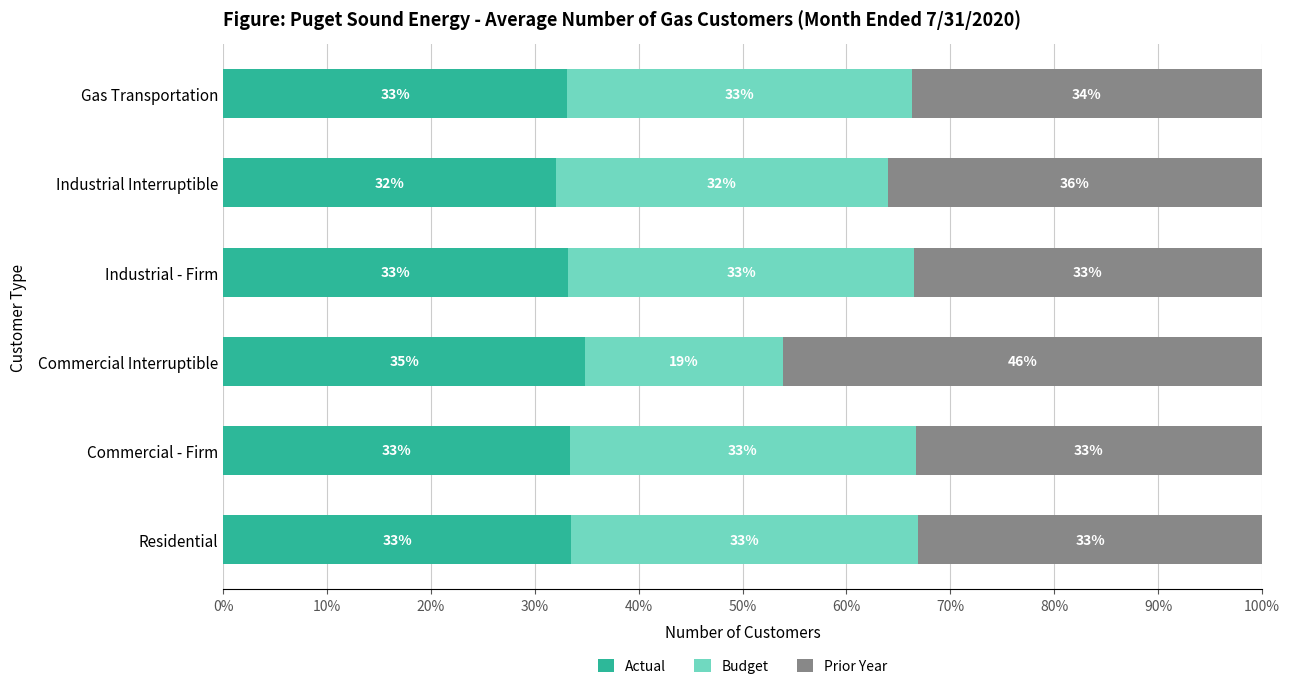

The Actual series shows 32.0 at Industrial Interruptible. True or false?

True